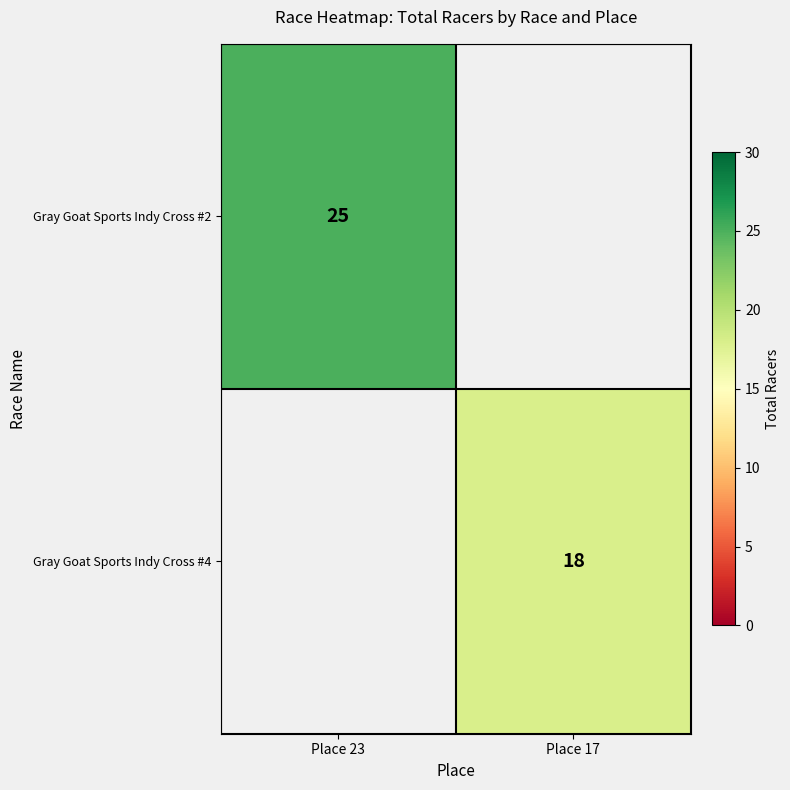

What is the smallest value displayed?

18.0